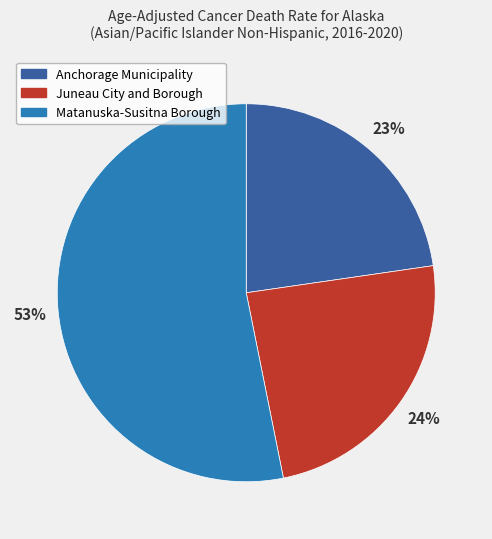

To the nearest percent, what is the average slice percentage?

33%